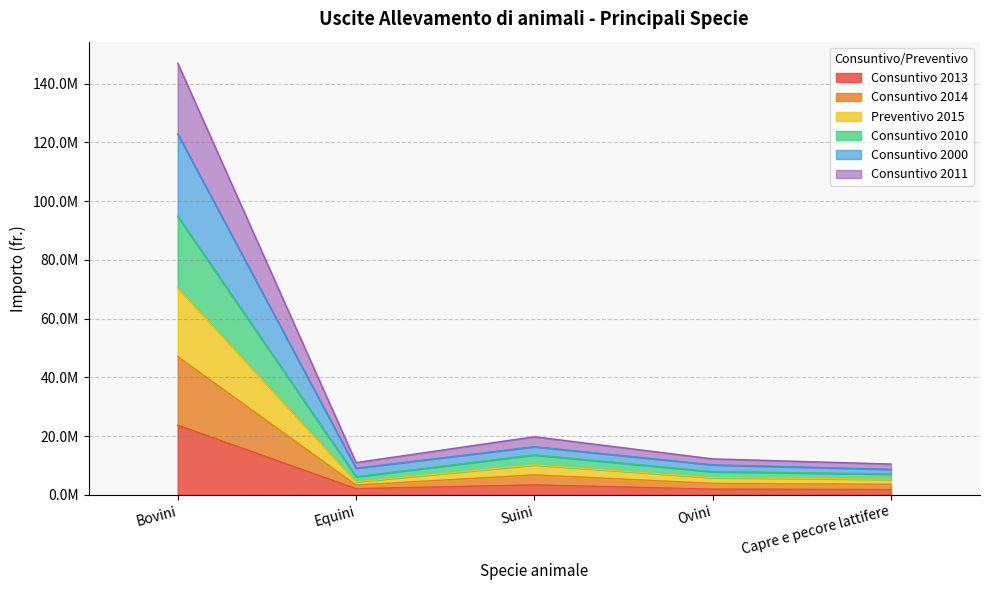

At which label is Consuntivo 2013 closest to 12743036?

Suini